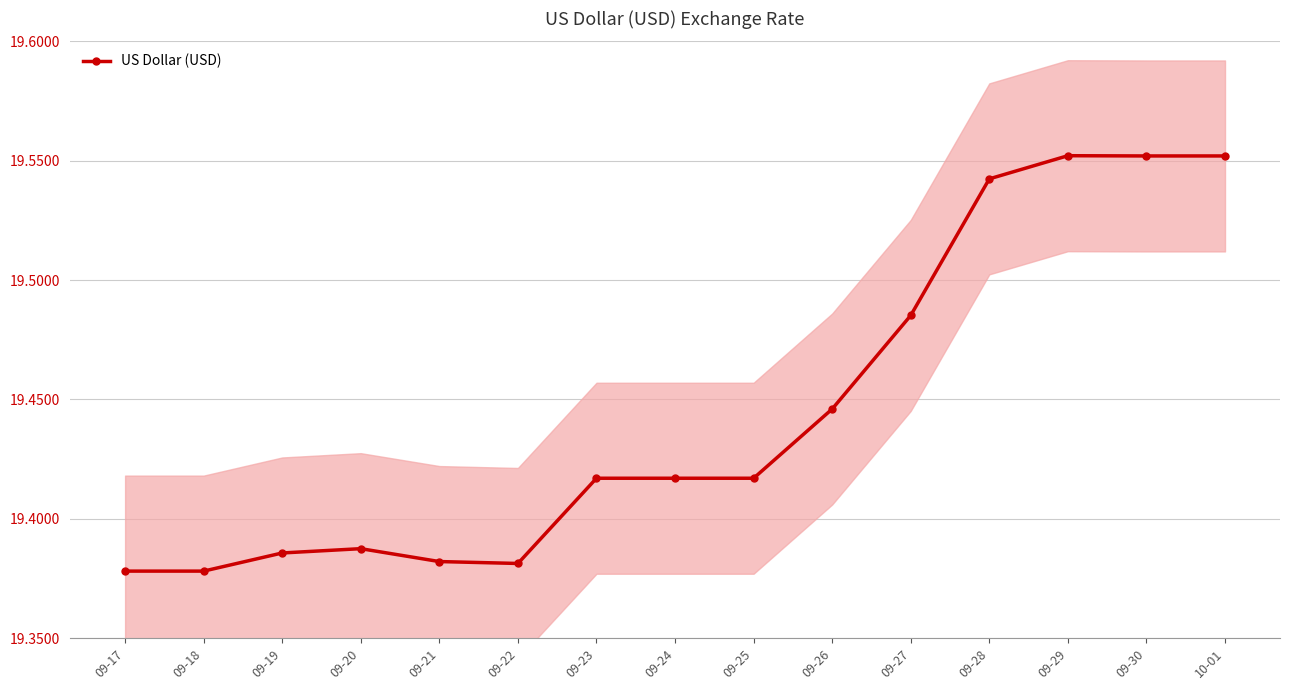

What position from the left is 09-23?

7